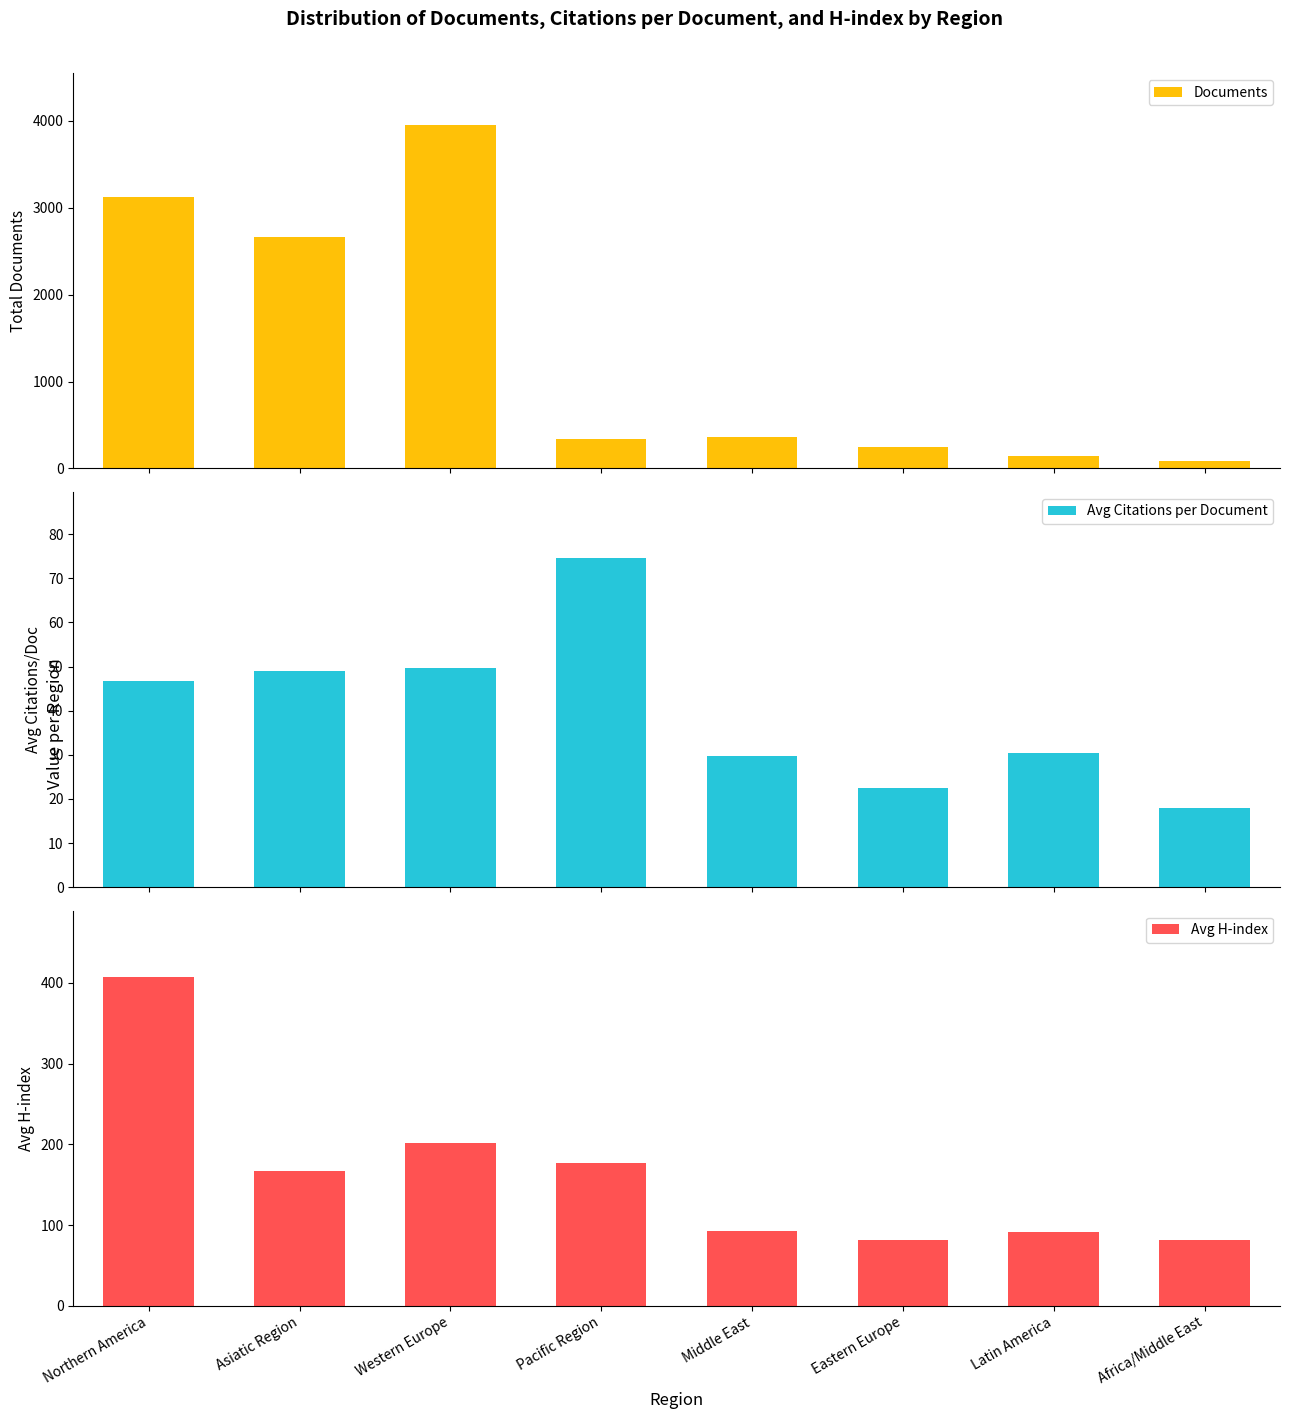

Between Latin America and Western Europe, which is larger?

Western Europe